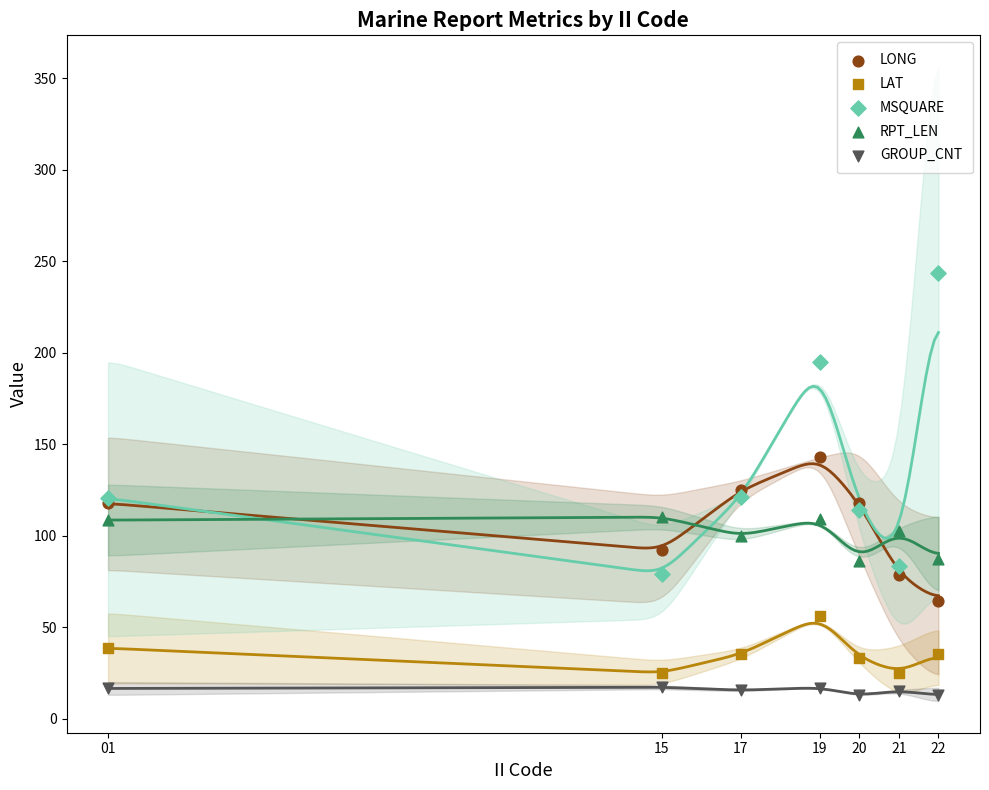

What is the X range (max minus min) for the scatter plot?

21.0